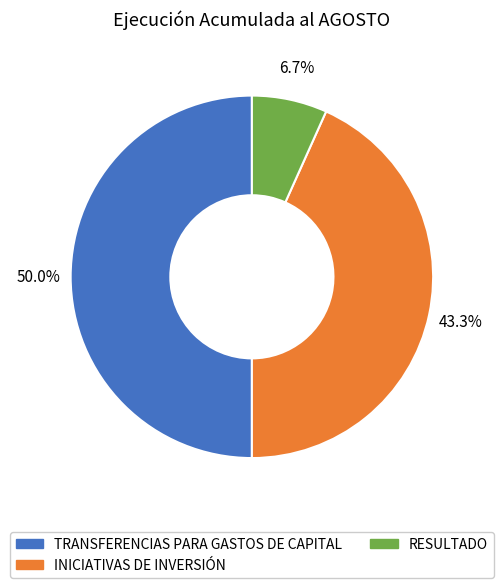

How much of the chart is everything except TRANSFERENCIAS PARA GASTOS DE CAPITAL?

50.0%